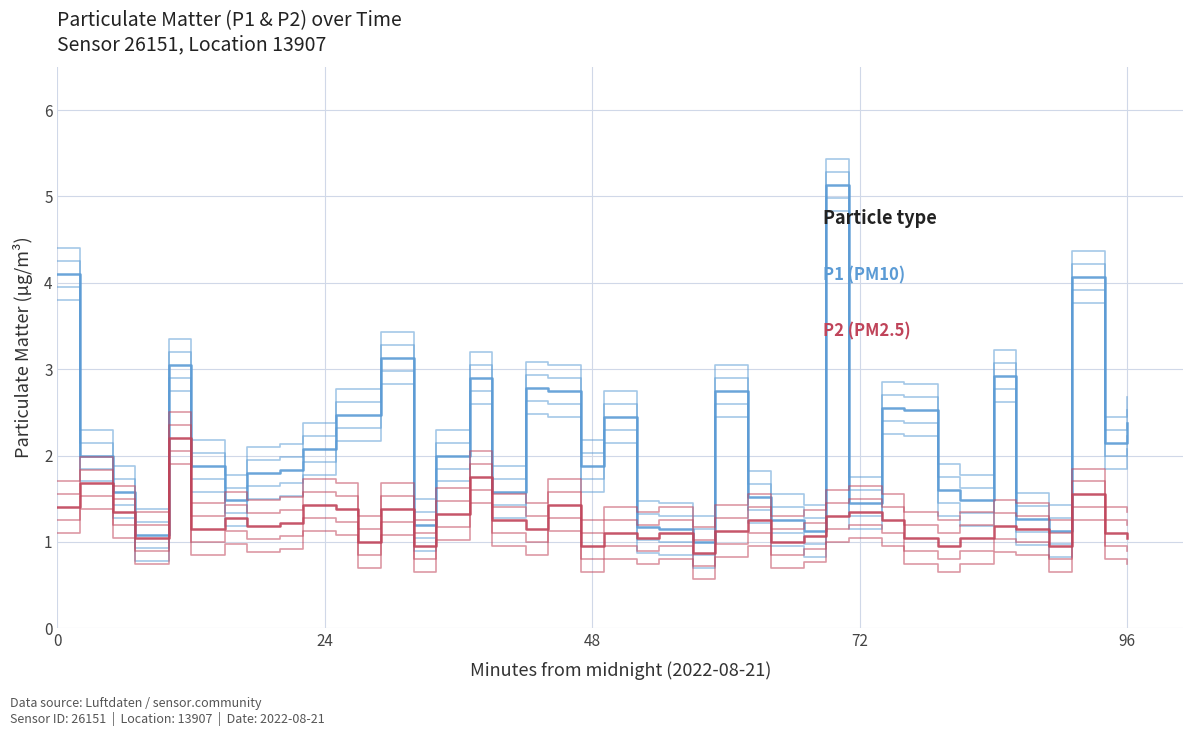

At how many categories does at least one series exceed 2?

18